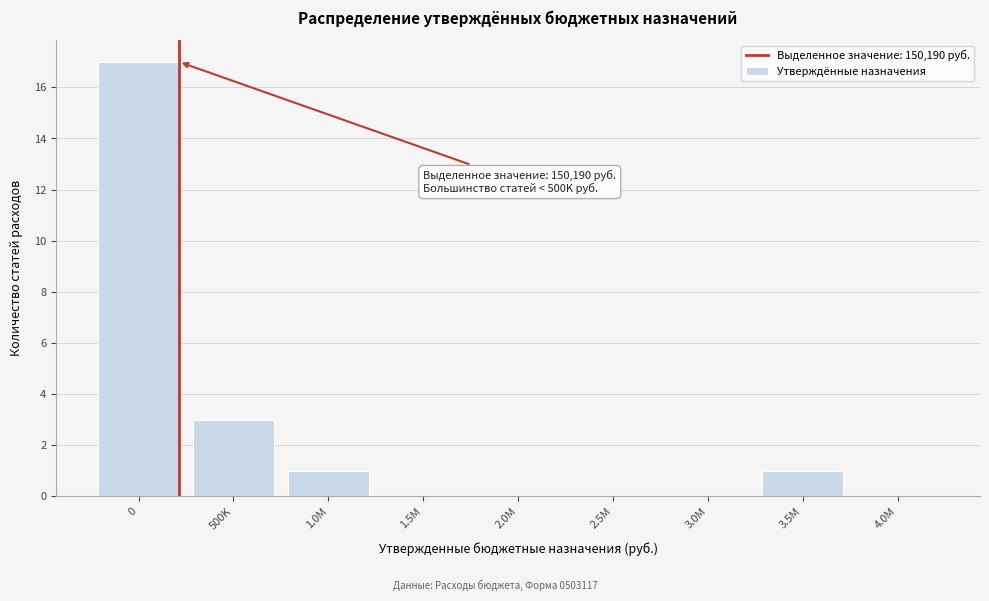

Reading left to right, what are all the values shown in this chart?

0=17	500K=3	1.0M=1	1.5M=0	2.0M=0	2.5M=0	3.0M=0	3.5M=1	4.0M=0